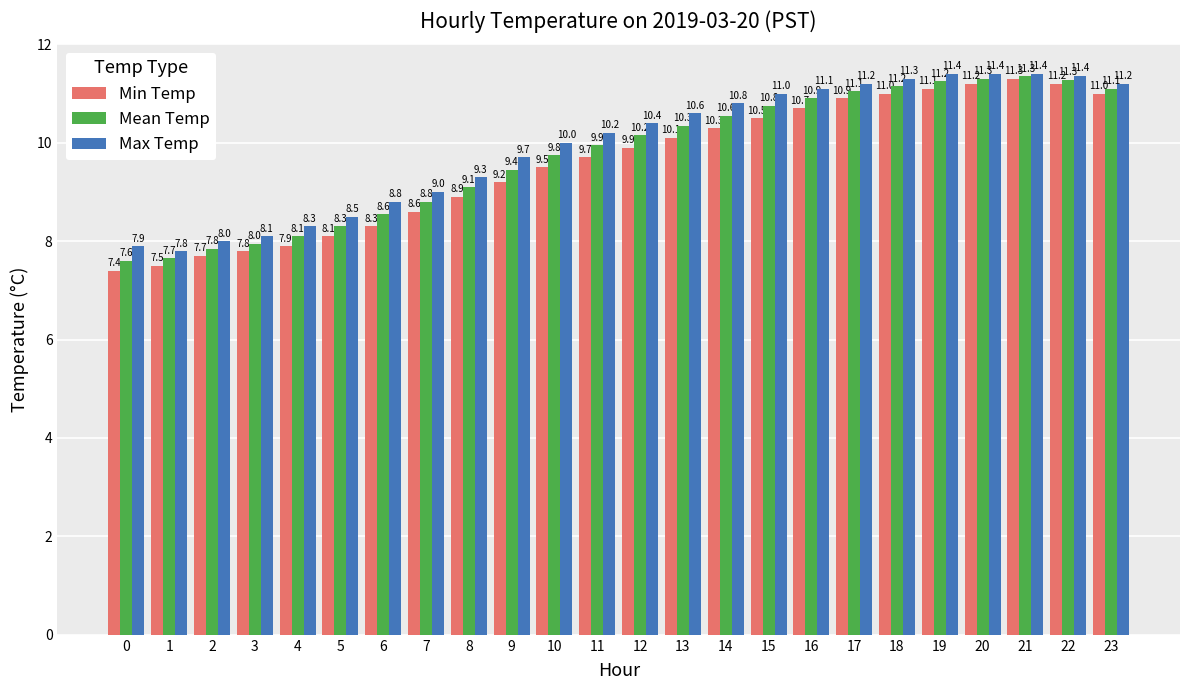

What is the difference between the maximum and minimum values in the Max Temp series?

3.6